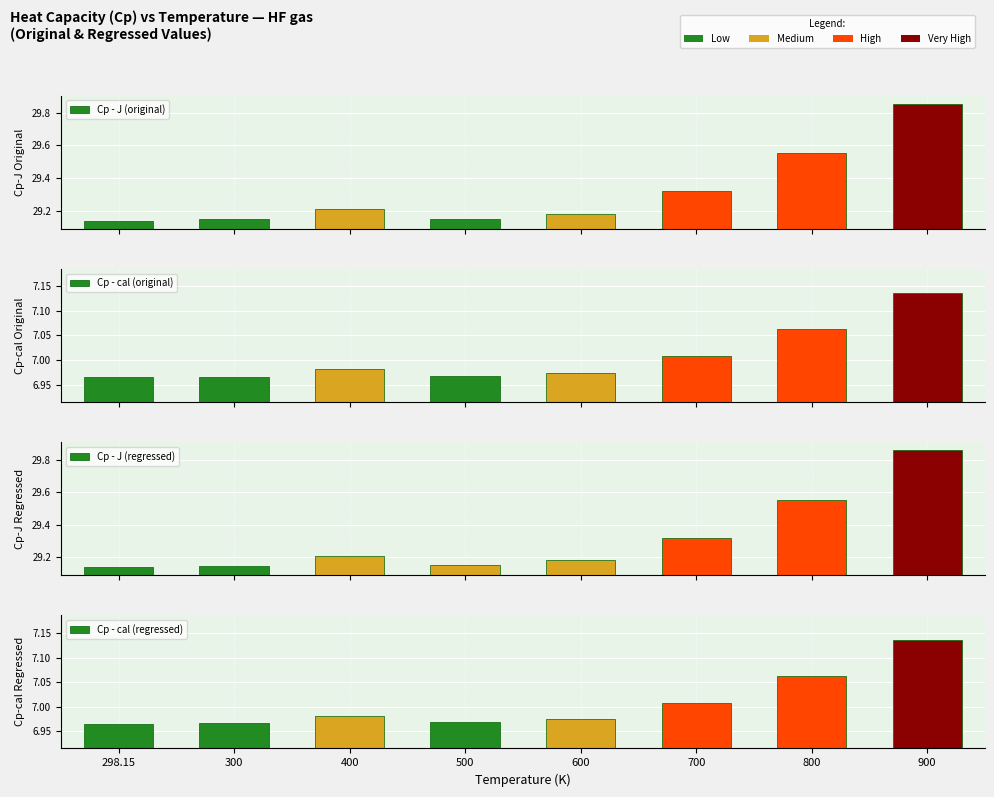

How many series are shown in this chart?

4